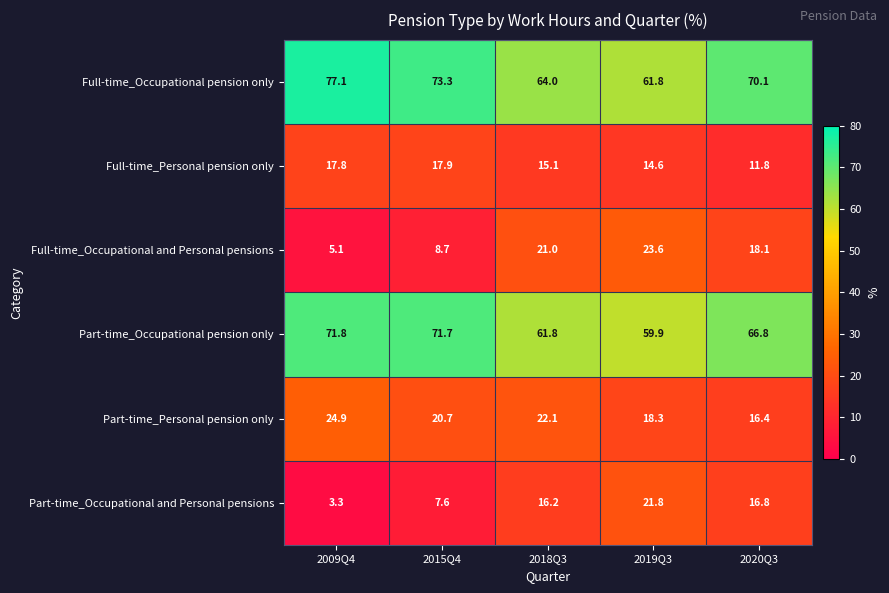

Rank the categories by Full-time_Personal pension only value from highest to lowest.

2015Q4, 2009Q4, 2018Q3, 2019Q3, 2020Q3